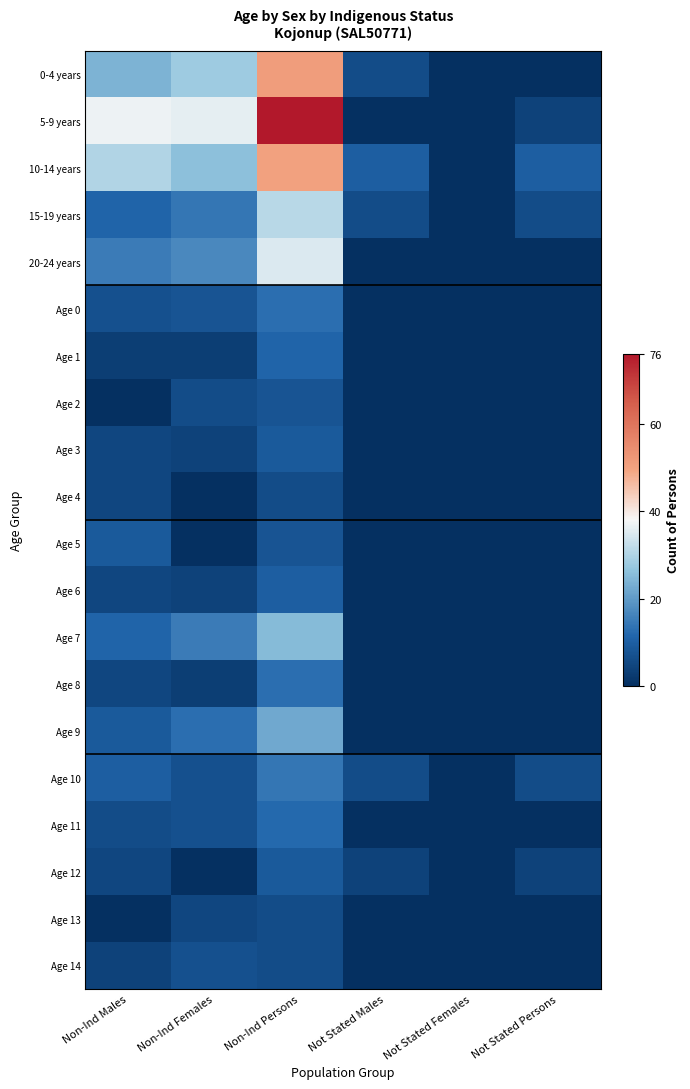

True or false: 15-19 years has a value of -21 at Not Stated Females.

False